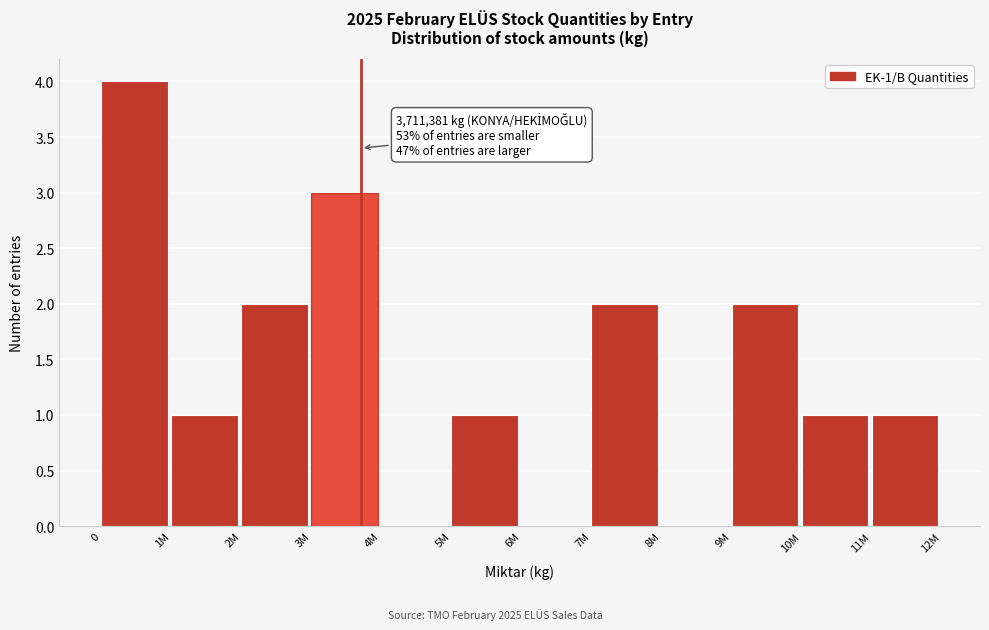

Reading left to right, list all the values displayed in this chart.

0=4	1M=1	2M=2	3M=3	4M=0	5M=1	6M=0	7M=2	8M=0	9M=2	10M=1	11M=1